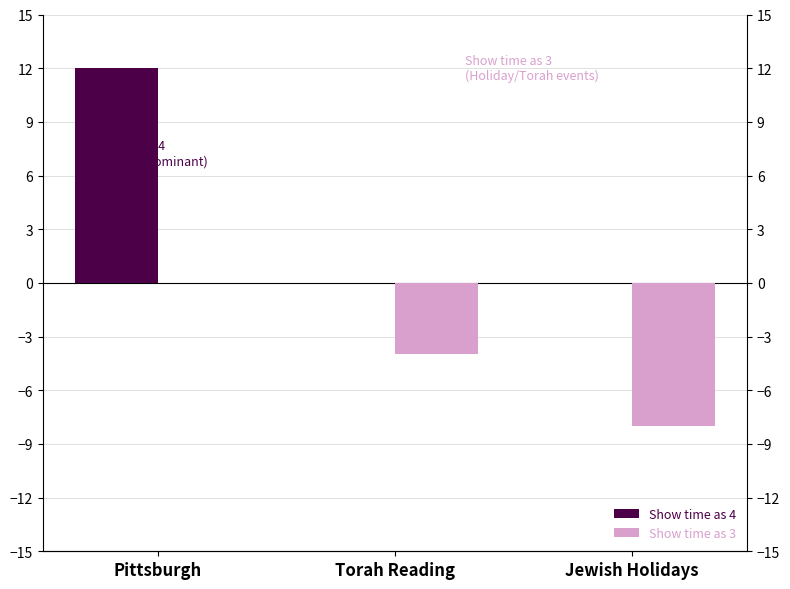

Reading right to left, transcribe all the data shown in this chart.

Show time as 4: 0	0	12
Show time as 3: -8	-4	0